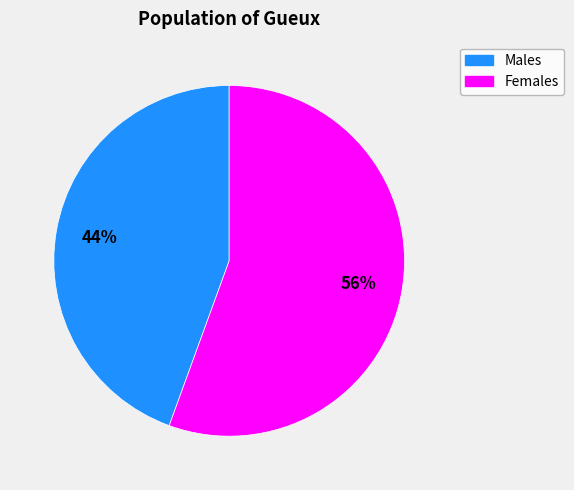

To the nearest percent, what is the average slice percentage?

50%